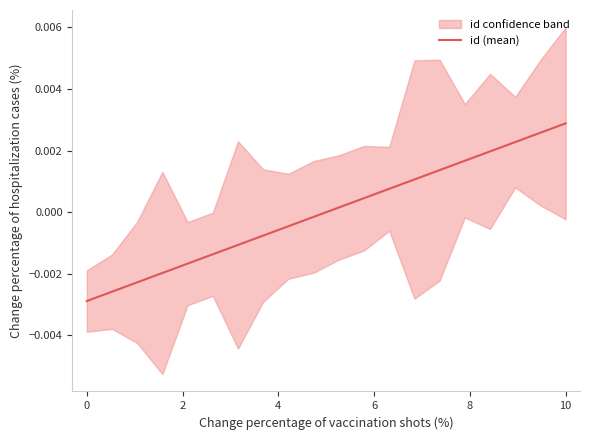

How many series are shown in this chart?

1